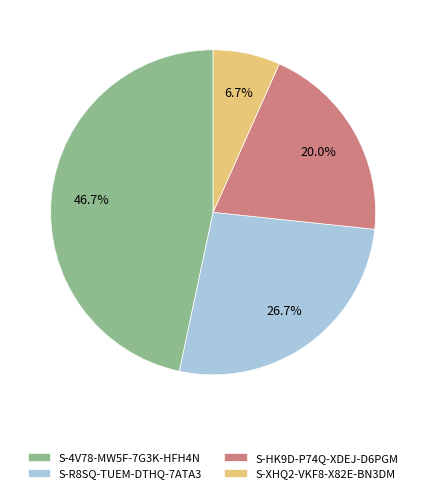

Rank the categories by value from lowest to highest.

S-XHQ2-VKF8-X82E-BN3DM, S-HK9D-P74Q-XDEJ-D6PGM, S-R8SQ-TUEM-DTHQ-7ATA3, S-4V78-MW5F-7G3K-HFH4N